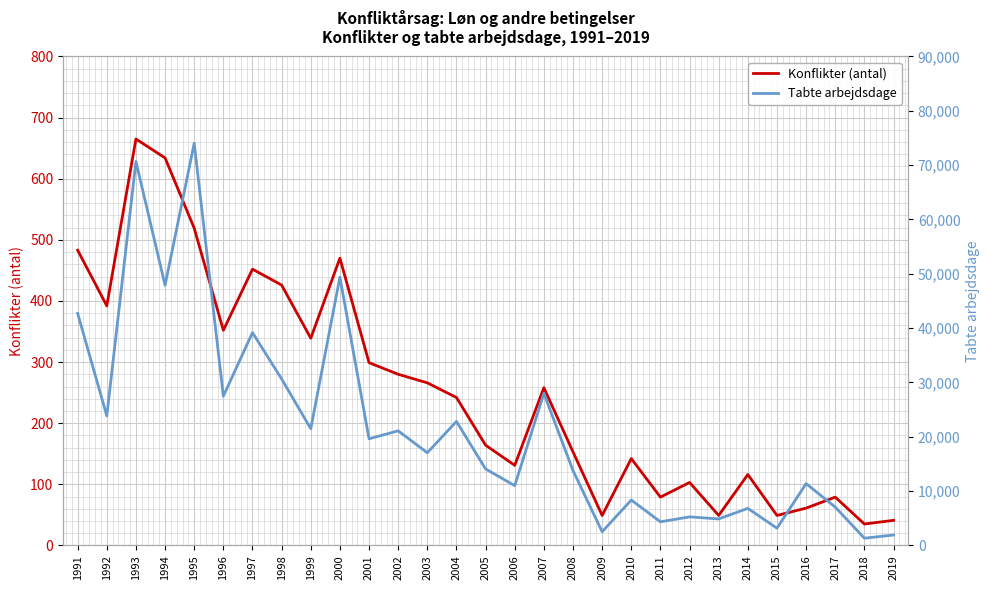

What is the difference between the second highest and minimum values in the Konflikter (antal) series?

599